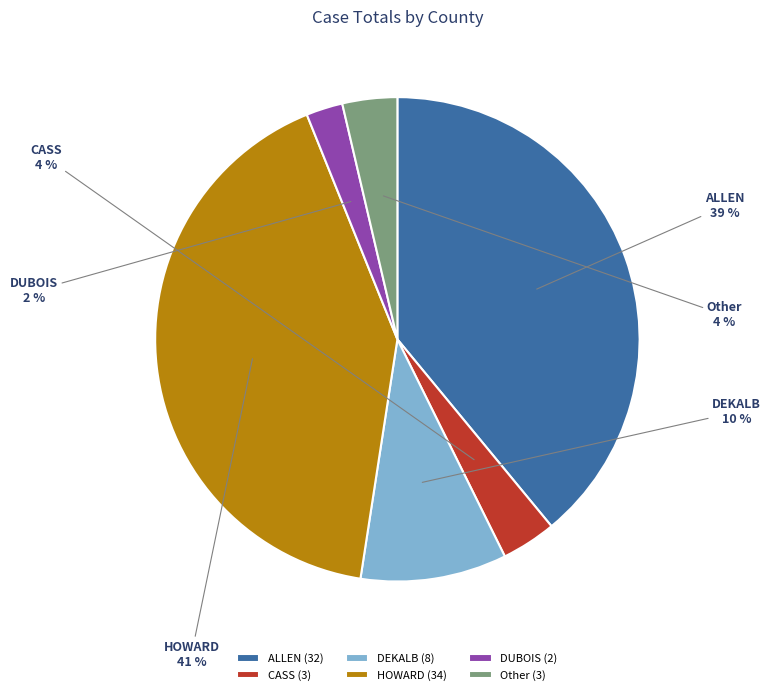

Is the sum of ALLEN (32) and DEKALB (8) greater than half?

No